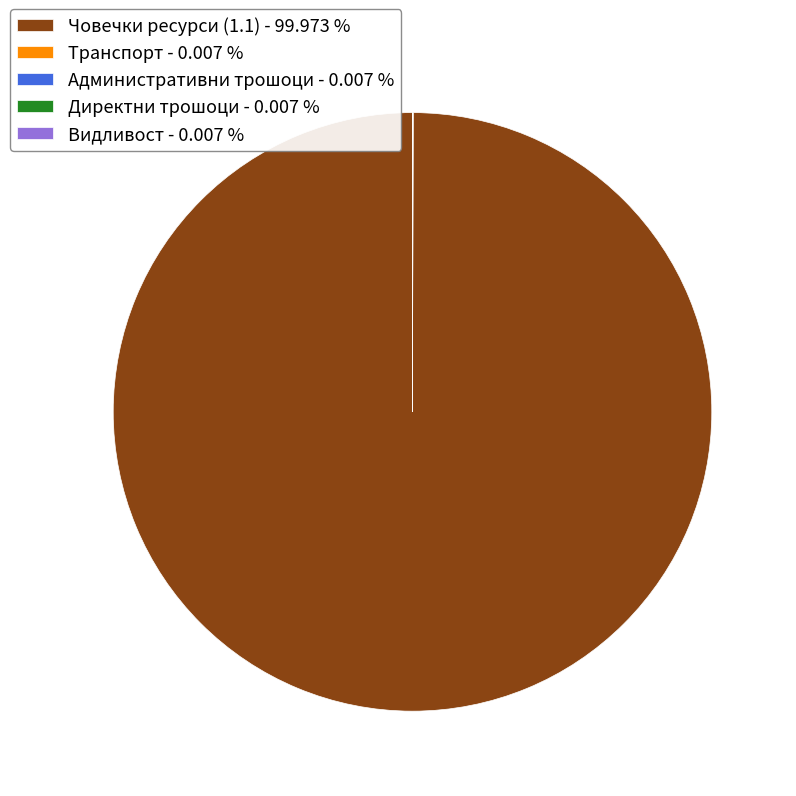

Is there a majority slice in this chart?

Yes